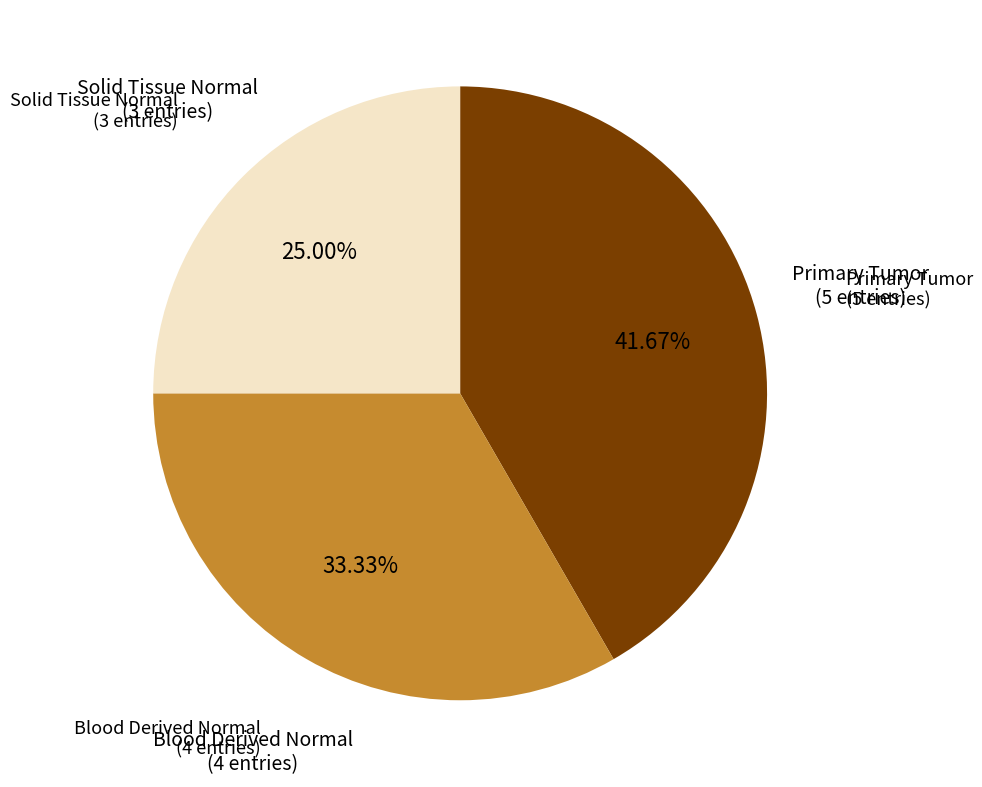

Does any single category account for the majority?

No